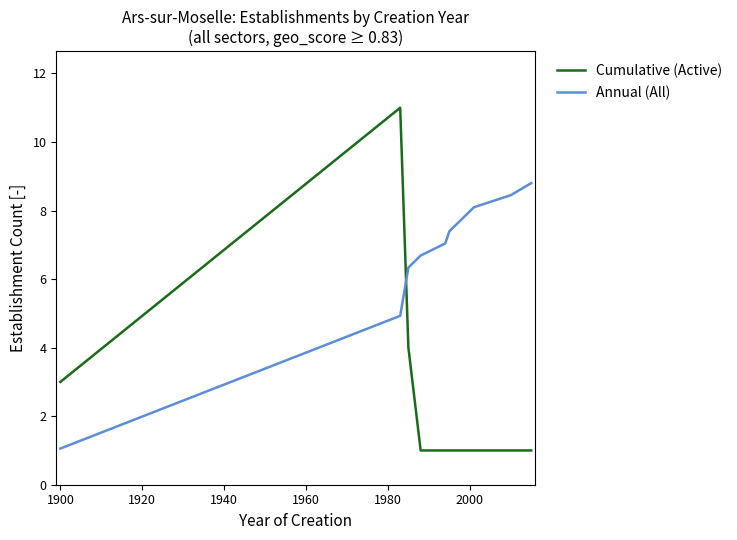

What is the lowest value of the Cumulative (Active) series?

1.0